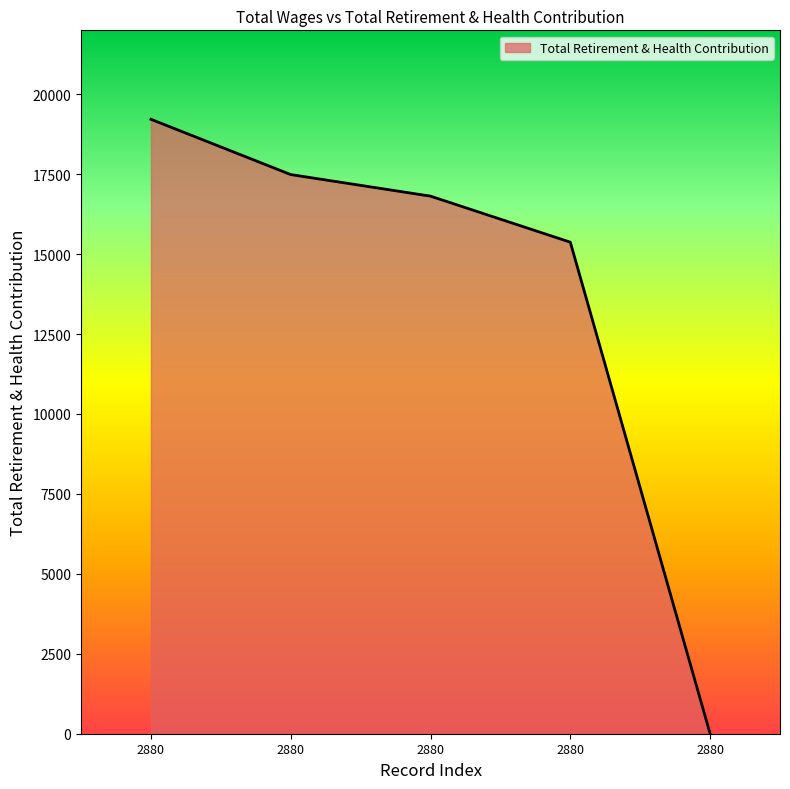

Reading right to left, list all the values displayed in this chart.

2880.0=0	2880.0=15374	2880.0=16814	2880.0=17489	2880.0=19218